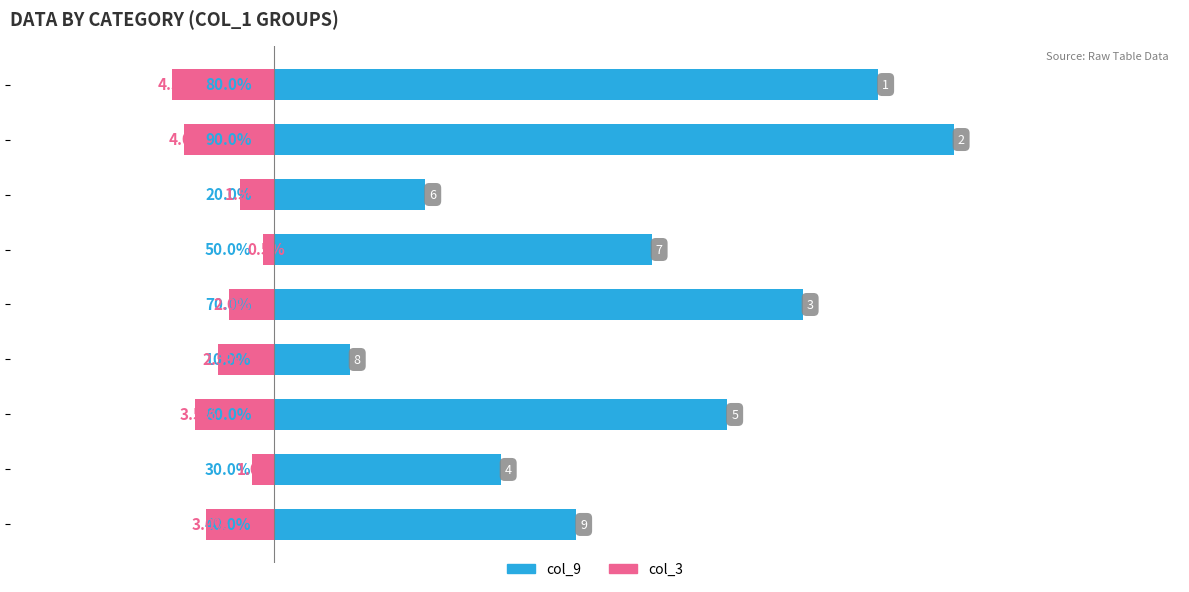

List the series in order of their peak value, highest first.

col_9, col_3